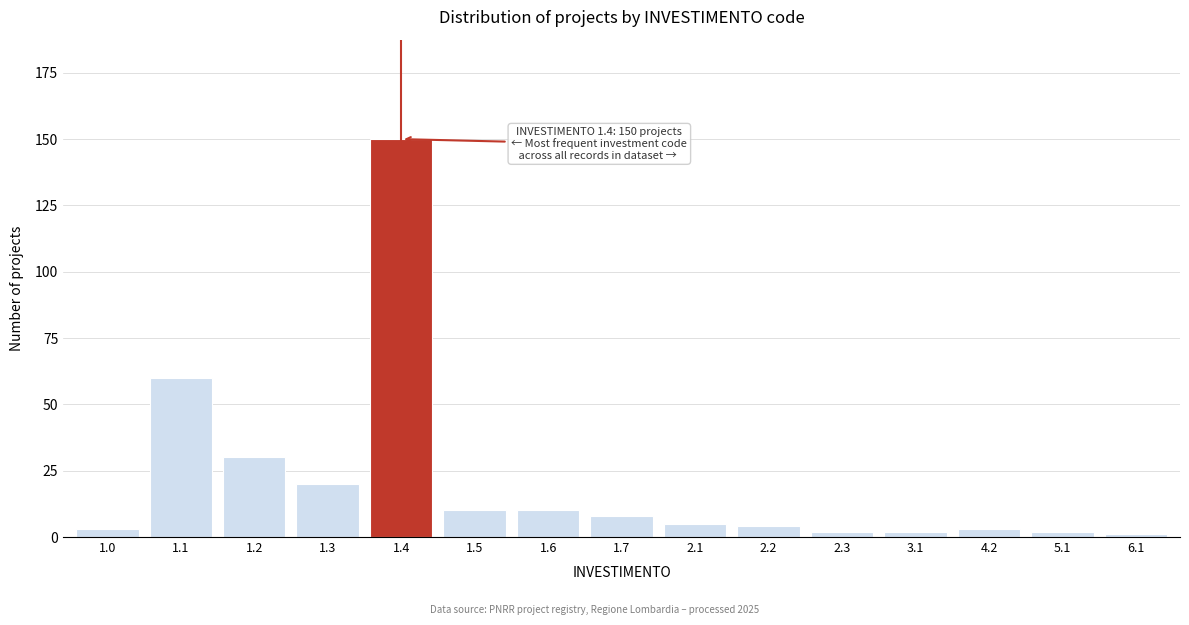

Reading left to right, what are all the values shown in this chart?

1.0=3	1.1=60	1.2=30	1.3=20	1.4=150	1.5=10	1.6=10	1.7=8	2.1=5	2.2=4	2.3=2	3.1=2	4.2=3	5.1=2	6.1=1